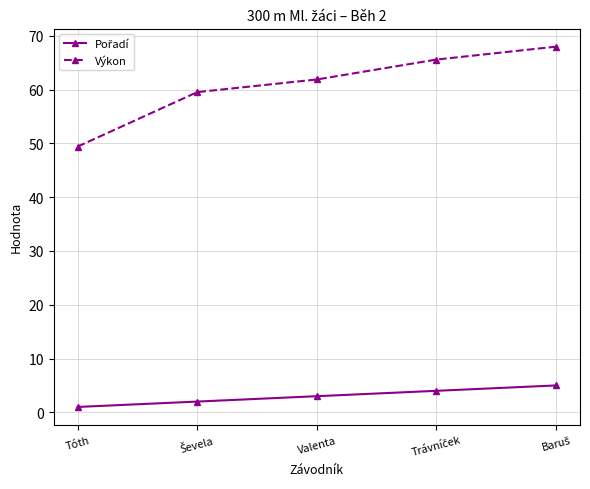

What is the average value of the Výkon series?

60.9